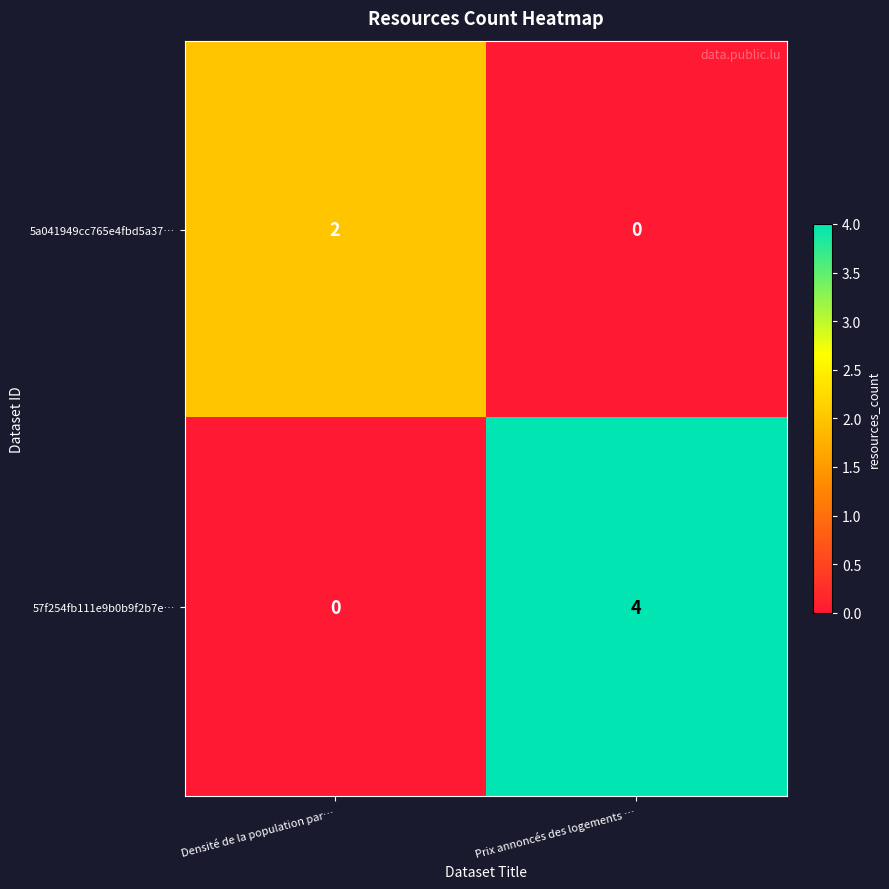

Between Densité de la population par… and Prix annoncés des logements …, which series saw the biggest shift?

57f254fb111e9b0b9f2b7e…